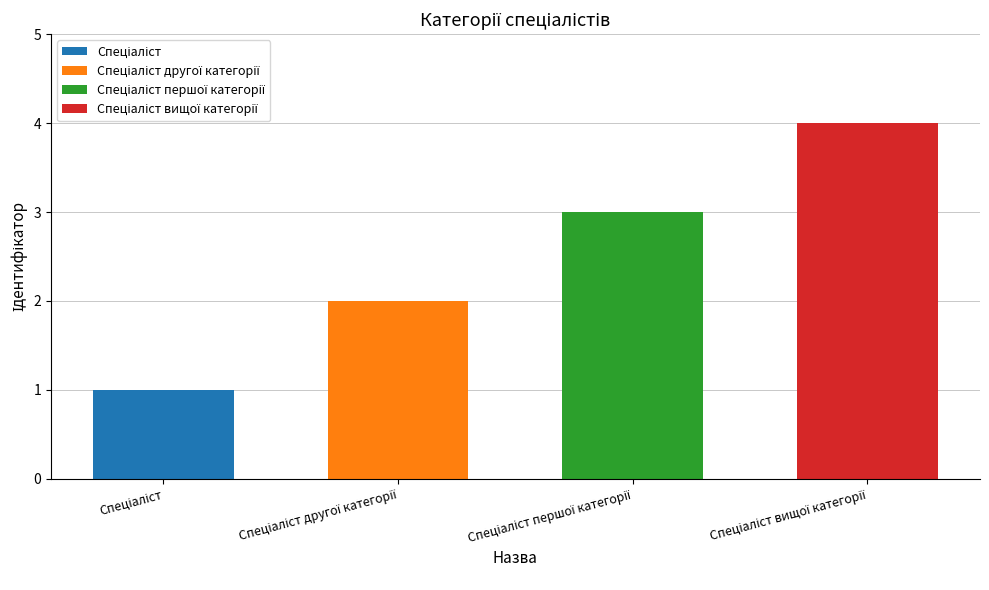

What is the approximate value at Спеціаліст вищої категорії?

4